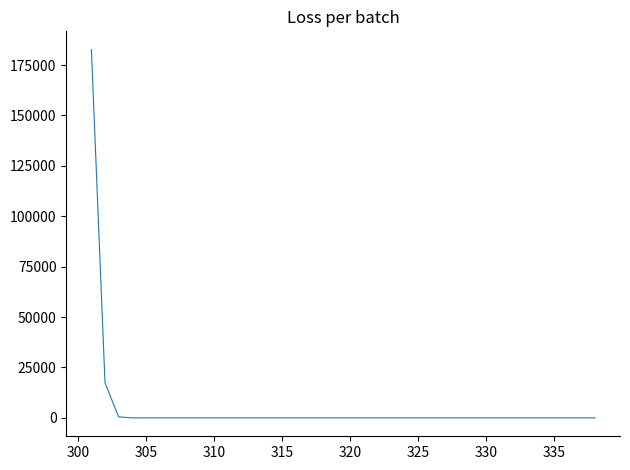

What is the greatest value displayed?

182578